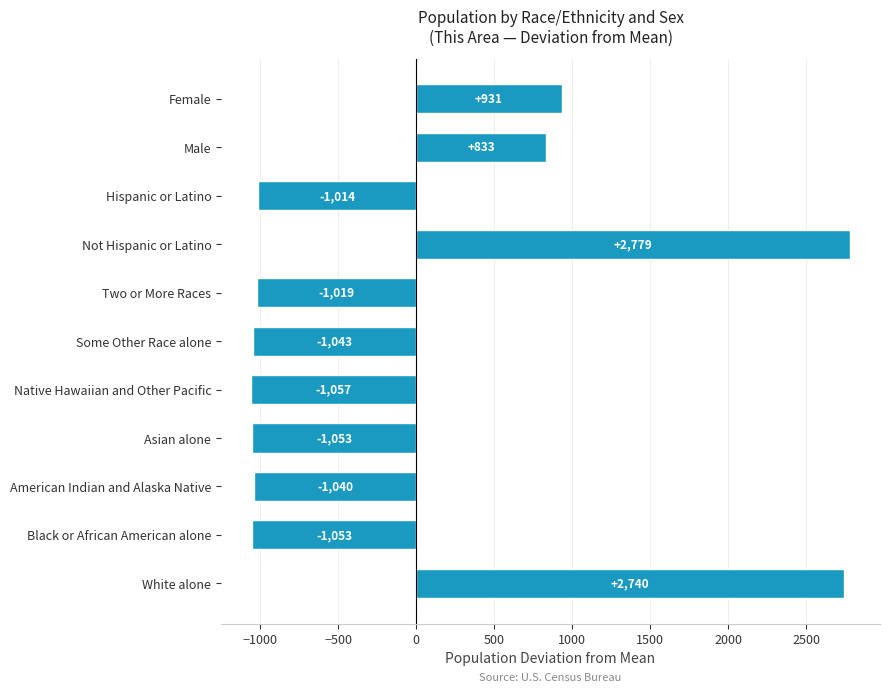

How many values are below -1019?

6